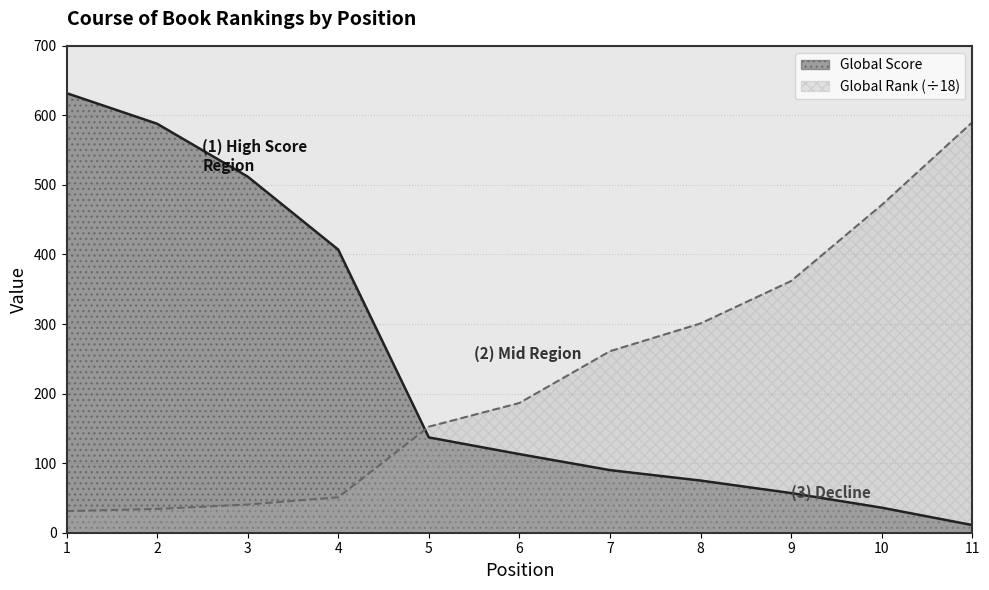

What are all the series names shown in the legend?

Global Score, Global Rank (÷18)